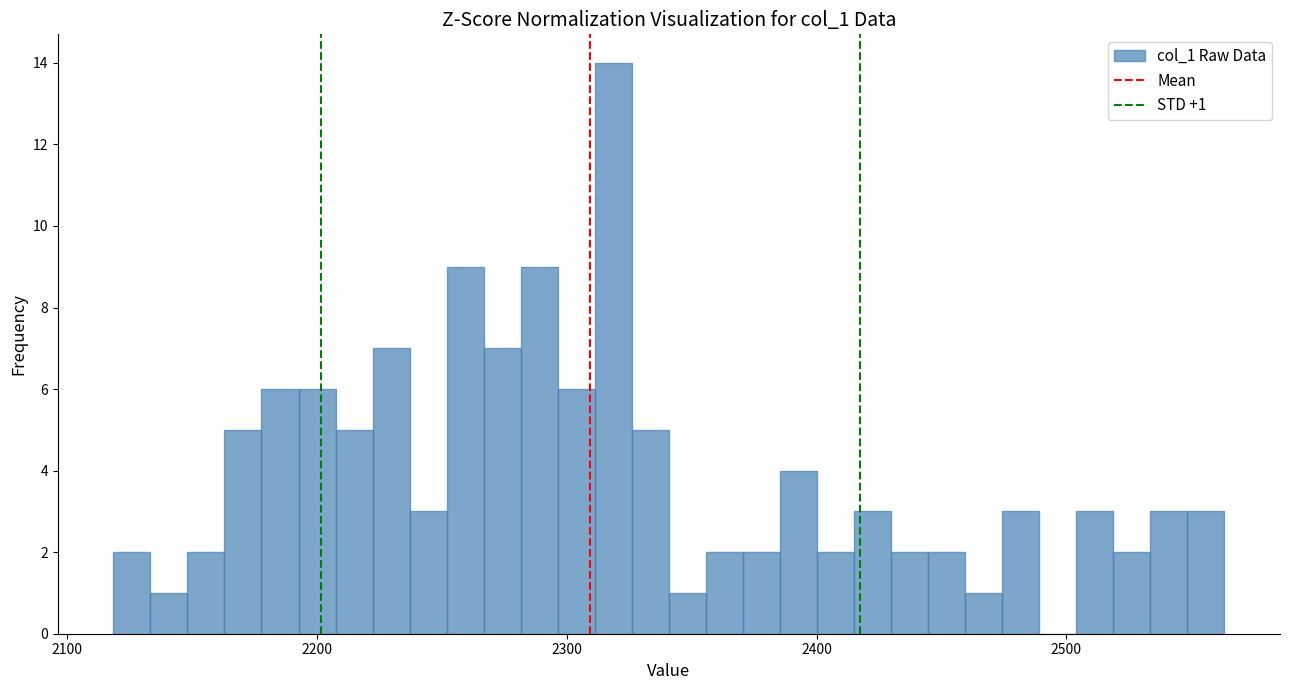

Around what value on the x-axis is the tallest bar? Give the approximate position of its centre, as read against the axis.

2320